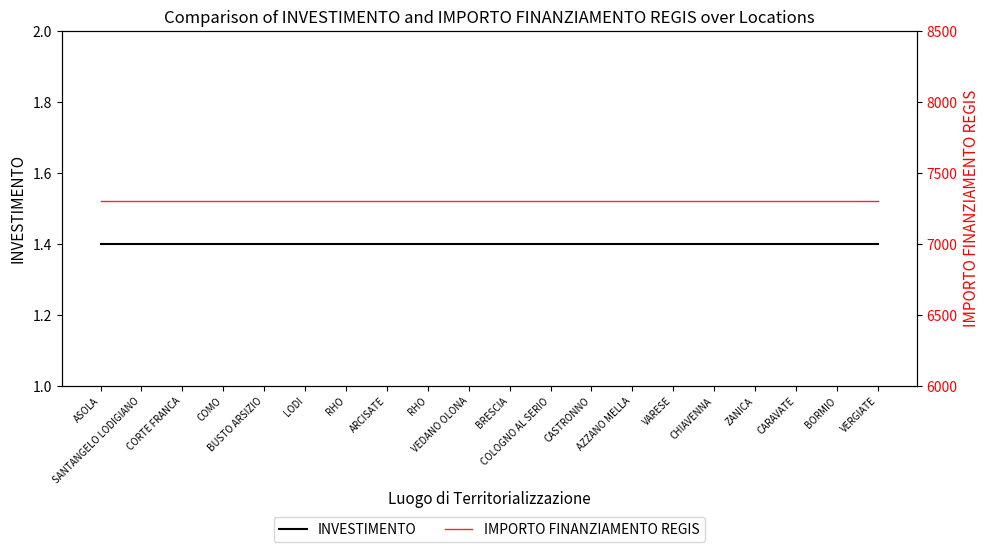

What is the spread (max minus min) of values at BRESCIA?

7299.6